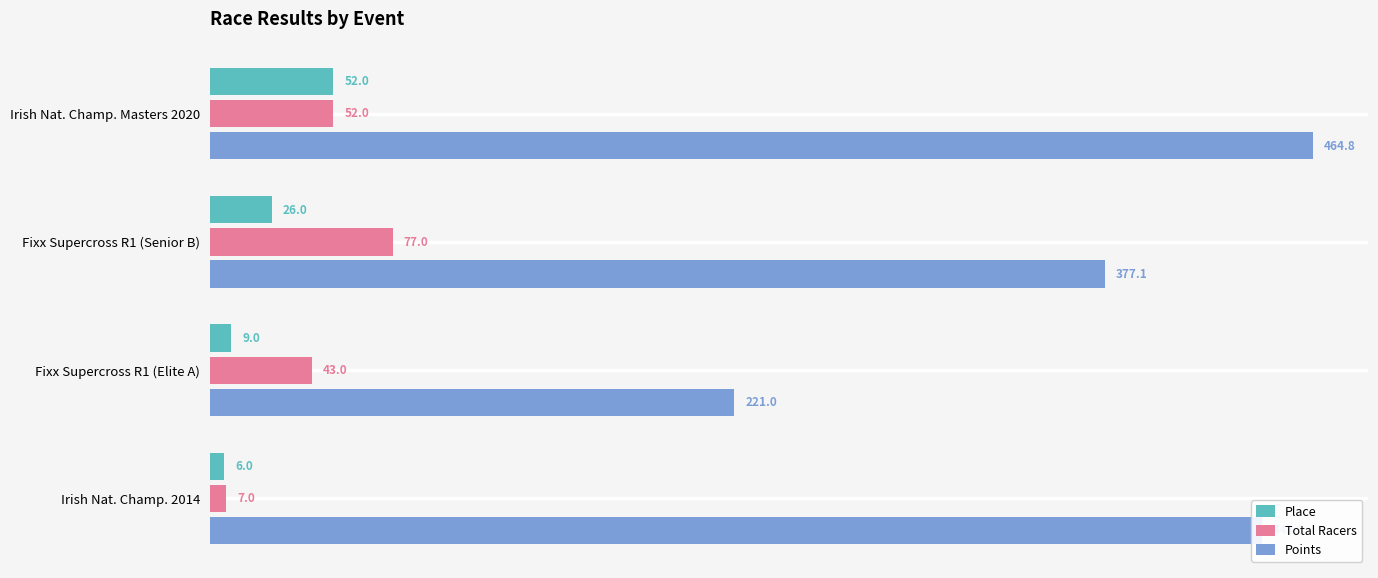

The Place series shows 35.8 at Irish Nat. Champ. Masters 2020. True or false?

False